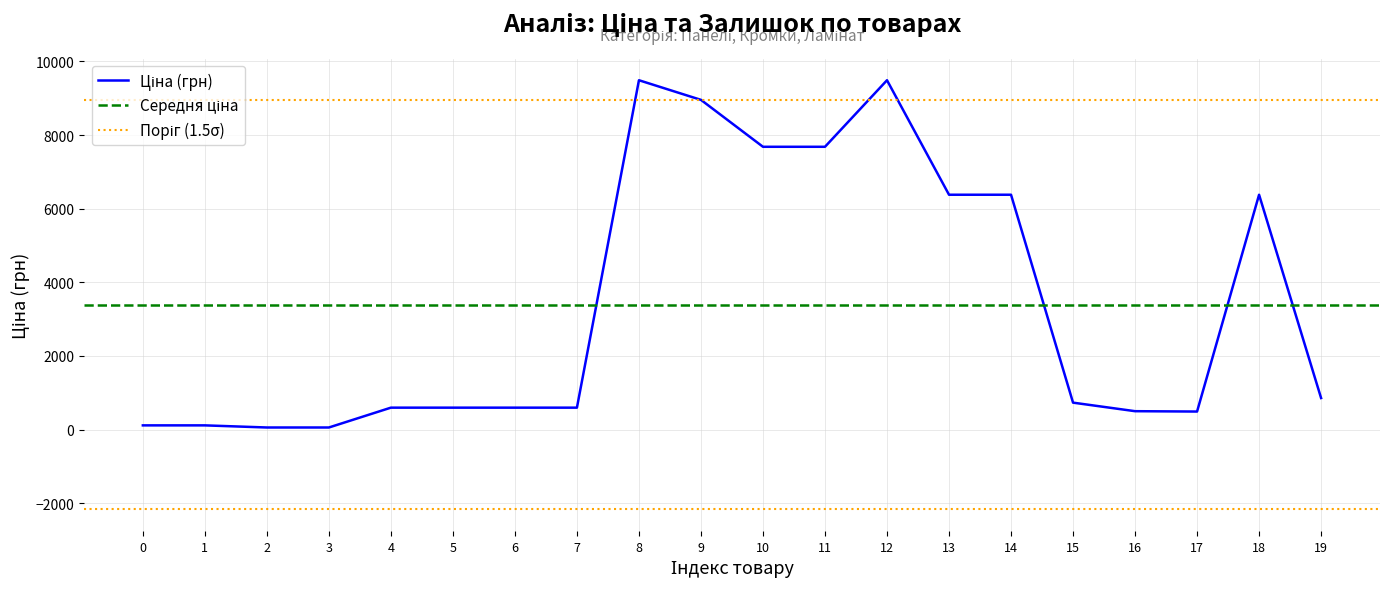

What is the maximum value shown in the chart?

9488.2